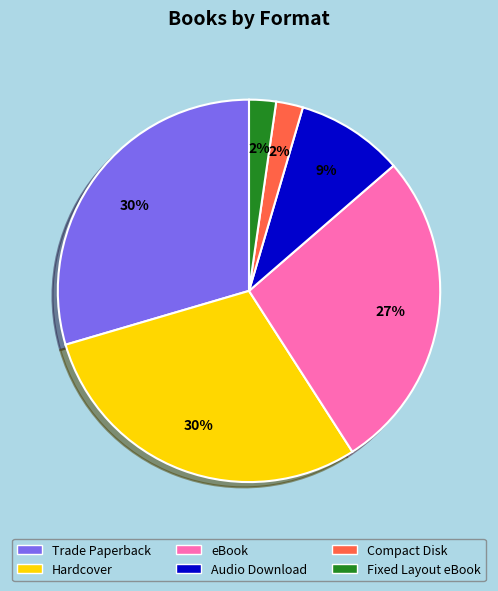

What percentage is the Hardcover slice, to the nearest percent?

30%